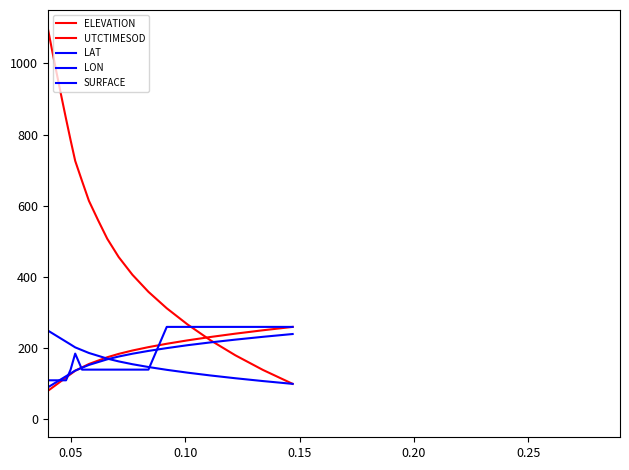

After their last crossing, which series has the higher values: UTCTIMESOD or LAT?

UTCTIMESOD